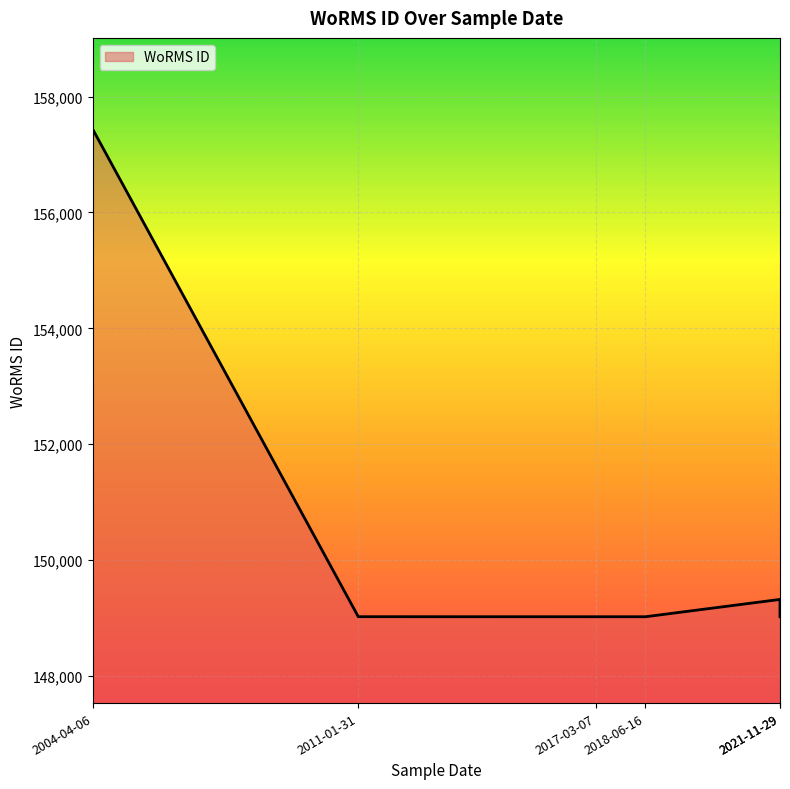

Rank the categories by value from highest to lowest.

2004-04-06, 2021-11-29, 2011-01-31, 2021-11-29, 2017-03-07, 2018-06-16